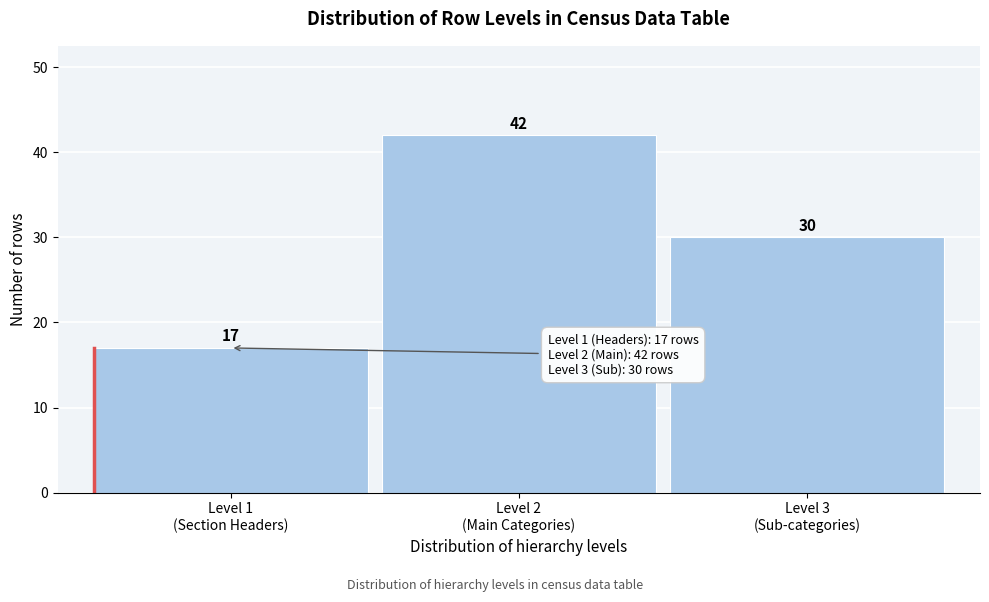

Reading left to right, list all the values displayed in this chart.

17	42	30